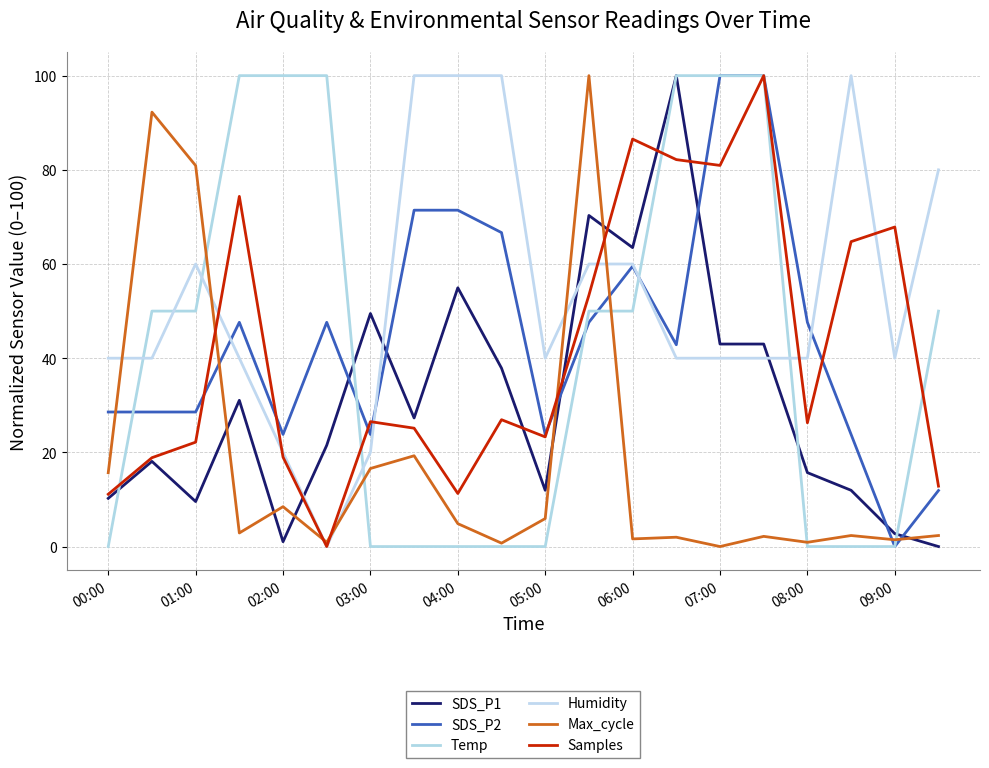

How many lines are shown in the chart?

6